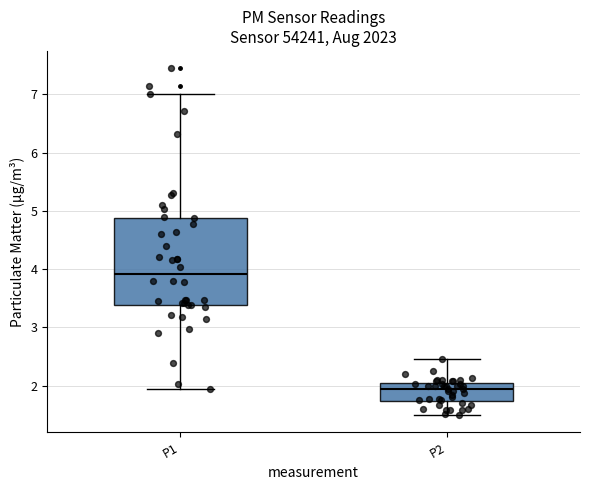

Which box has the lowest median line?

P2